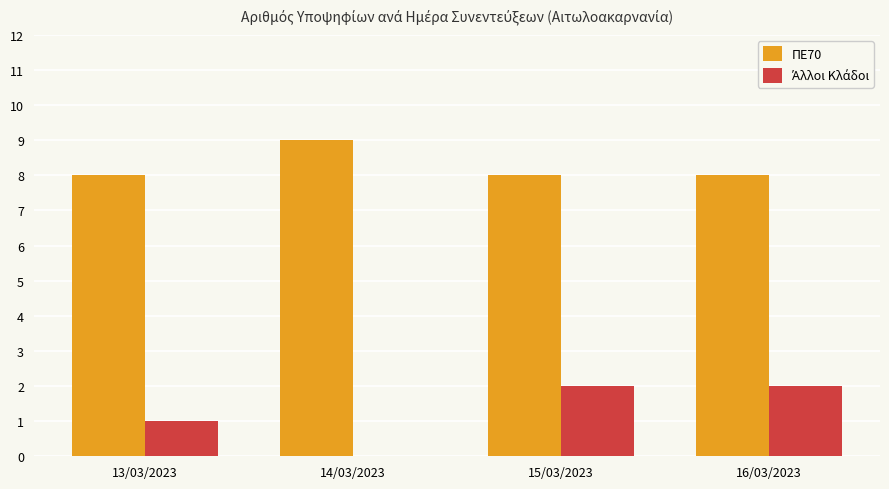

What is the sum of the ΠΕ70 values at 14/03/2023 and 16/03/2023?

17